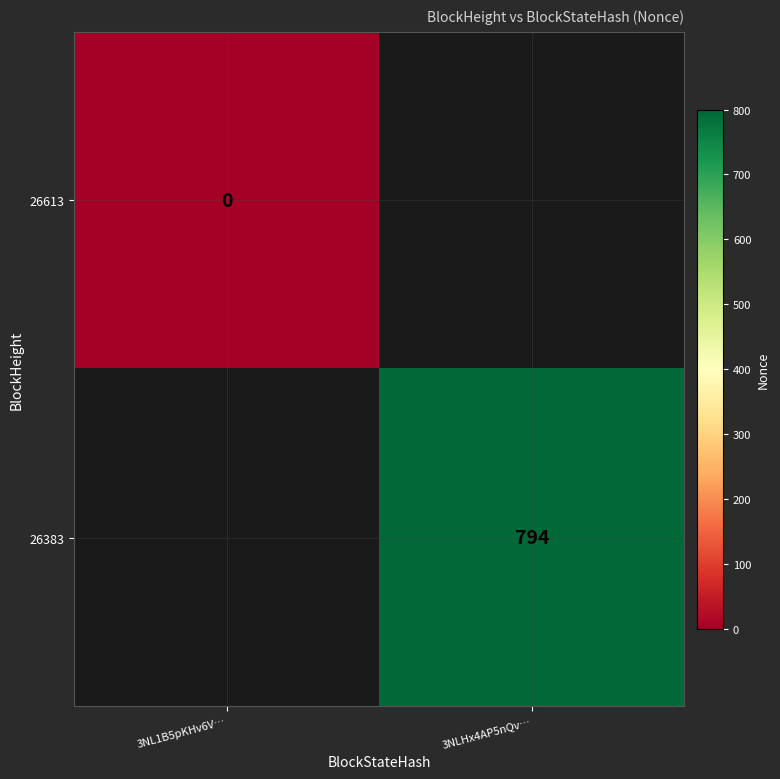

True or false: 26383 has a value of 794 at 3NLHx4AP5nQv….

True